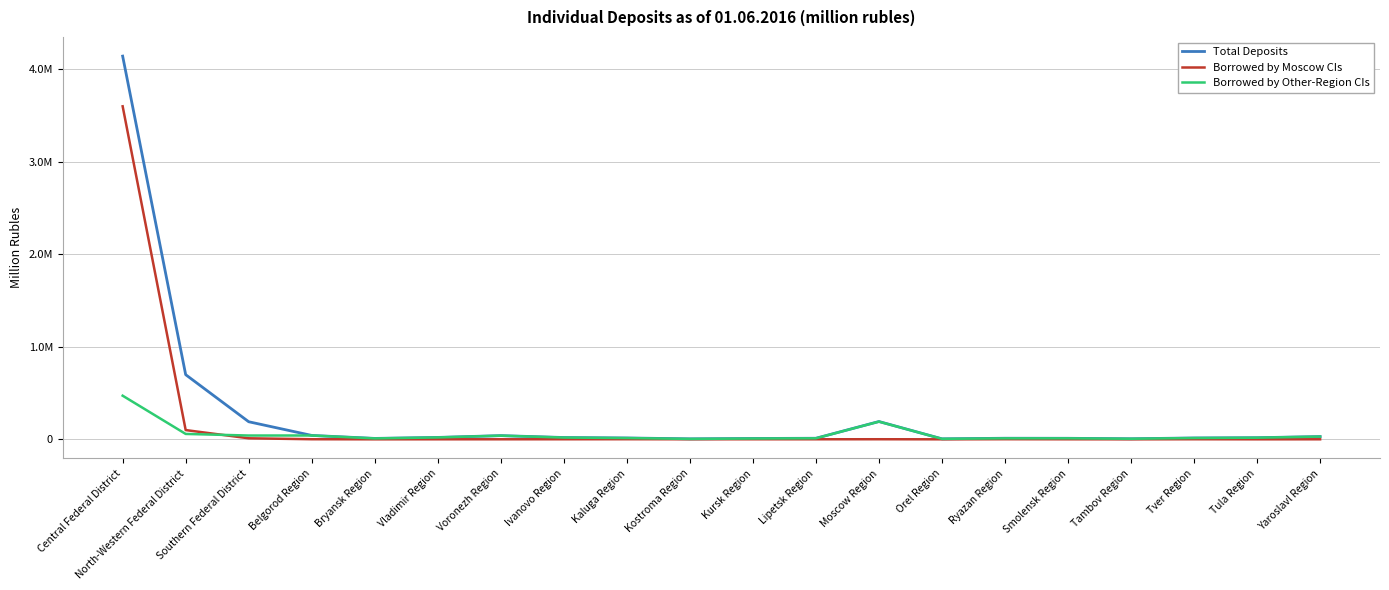

What is the value of the Borrowed by Other-Region CIs point at the 5th from the left?

9606